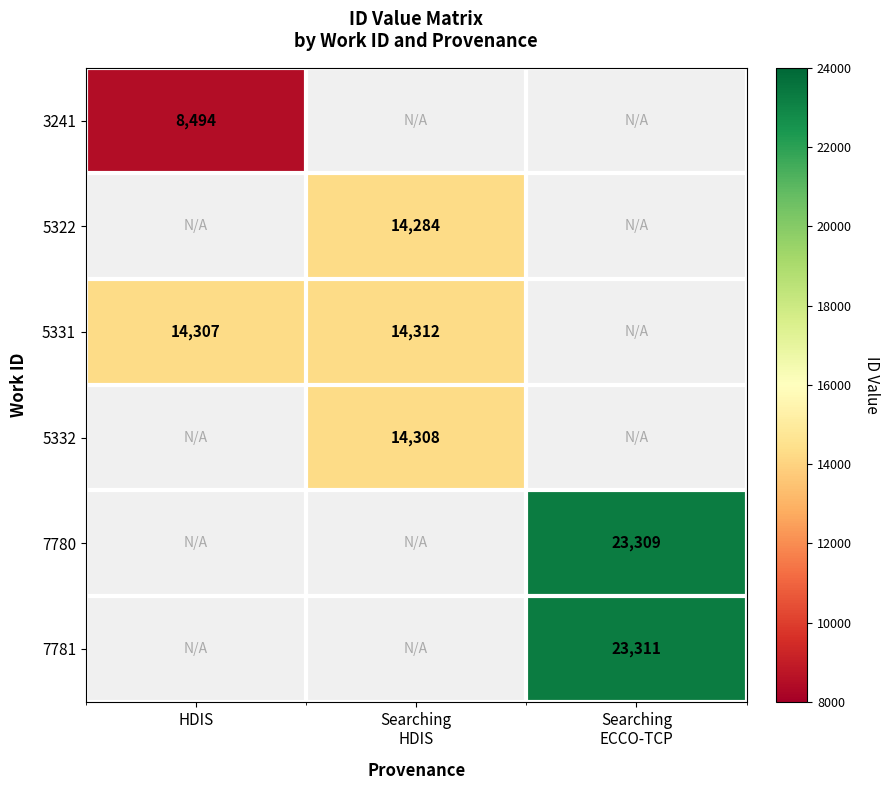

The 3241 series shows 2238 at HDIS. True or false?

False